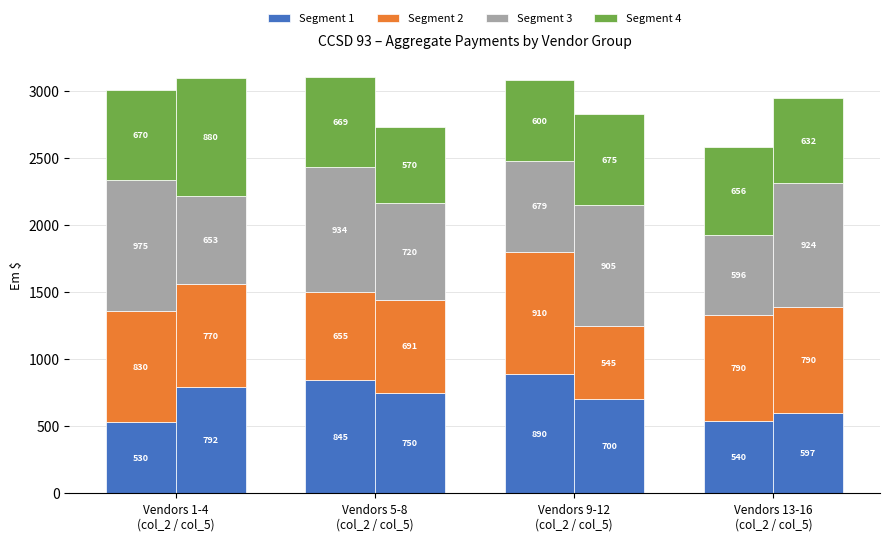

Is the value of Segment 2 at Vendors 9-12
(col_2 / col_5) greater than the value of Segment 1 at Vendors 5-8
(col_2 / col_5)?

Yes